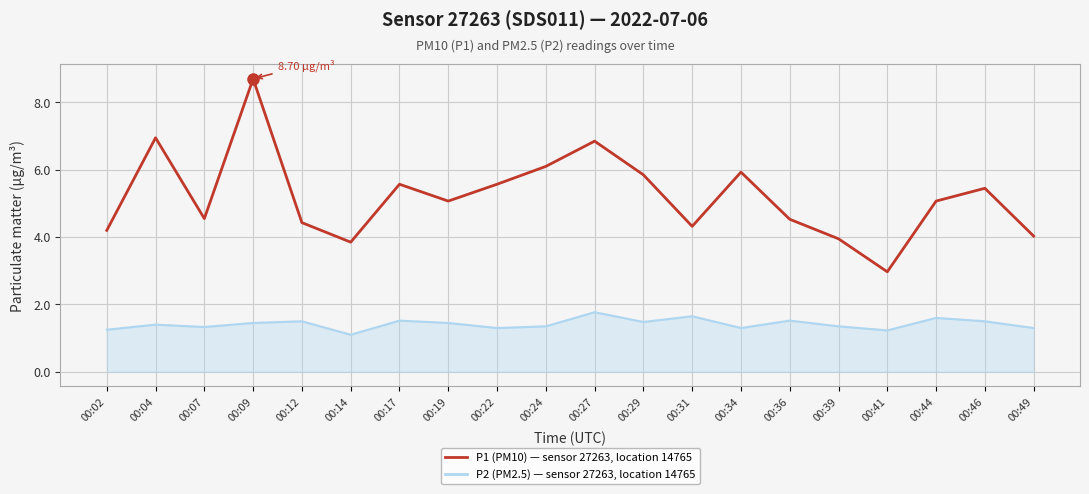

Reading left to right, list all the values displayed in this chart.

P2 (PM2.5) line: 00:02=1.2	00:04=1.4	00:07=1.3	00:09=1.4	00:12=1.5	00:14=1.1	00:17=1.5	00:19=1.4	00:22=1.3	00:24=1.4	00:27=1.8	00:29=1.5	00:31=1.6	00:34=1.3	00:36=1.5	00:39=1.4	00:41=1.2	00:44=1.6	00:46=1.5	00:49=1.3
P1 (PM10): 00:02=4.2	00:04=7.0	00:07=4.5	00:09=8.7	00:12=4.4	00:14=3.9	00:17=5.6	00:19=5.1	00:22=5.6	00:24=6.1	00:27=6.8	00:29=5.8	00:31=4.3	00:34=5.9	00:36=4.5	00:39=4.0	00:41=3.0	00:44=5.1	00:46=5.5	00:49=4.0